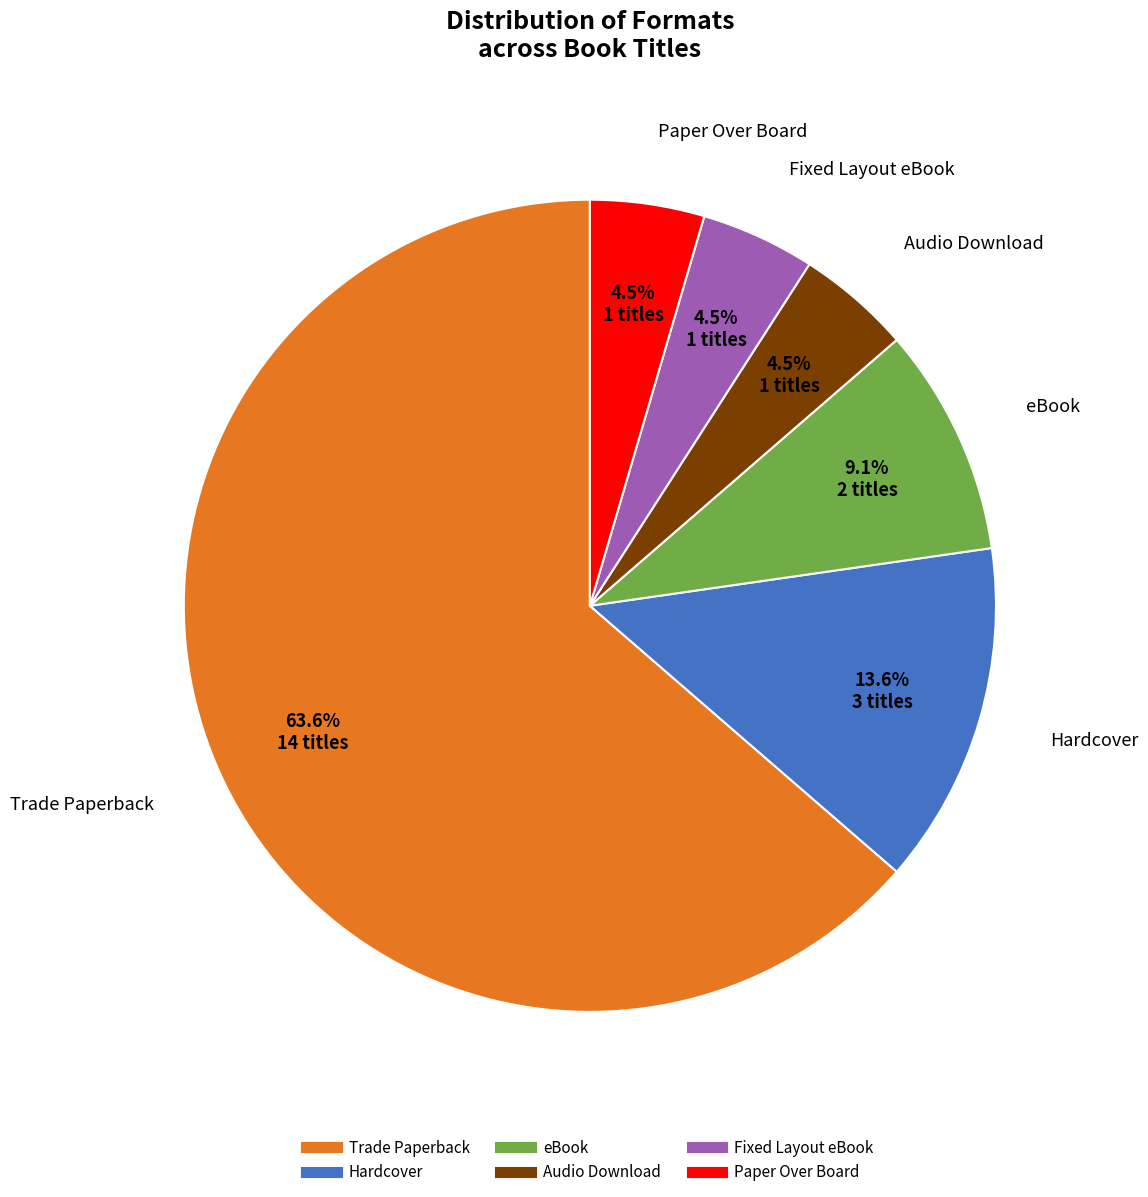

Between Hardcover and Audio Download, which is larger?

Hardcover